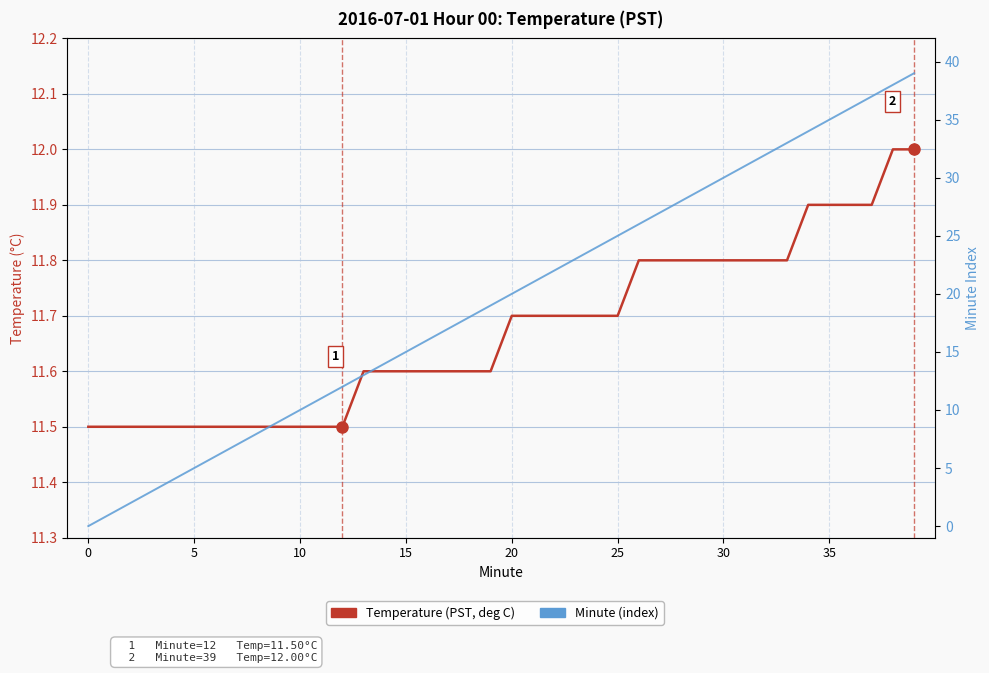

Which series has the largest range (max minus min)?

Minute (index)